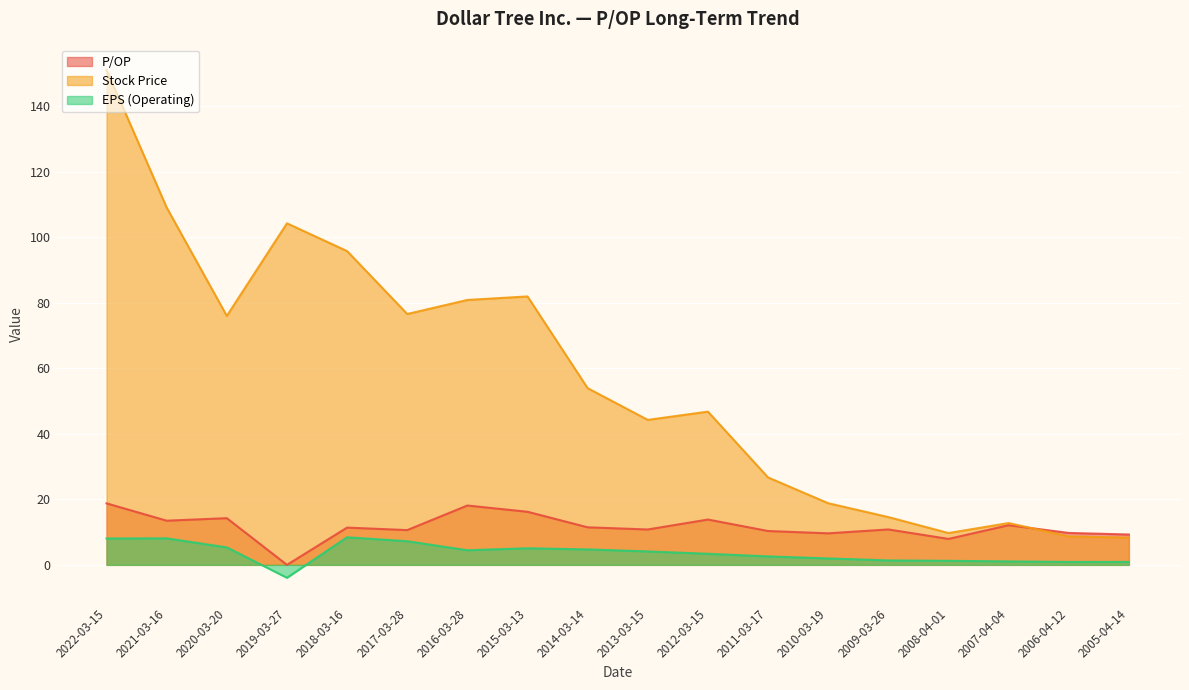

Reading right to left, what are all the values shown in this chart?

P/OP: 2005-04-14=9.3	2006-04-12=9.7	2007-04-04=12.1	2008-04-01=7.9	2009-03-26=10.8	2010-03-19=9.6	2011-03-17=10.3	2012-03-15=13.8	2013-03-15=10.8	2014-03-14=11.5	2015-03-13=16.2	2016-03-28=18.1	2017-03-28=10.6	2018-03-16=11.4	2019-03-27=0.0	2020-03-20=14.2	2021-03-16=13.5	2022-03-15=18.8
Stock Price: 2005-04-14=8.3	2006-04-12=8.7	2007-04-04=12.8	2008-04-01=9.7	2009-03-26=14.6	2010-03-19=18.8	2011-03-17=26.7	2012-03-15=46.8	2013-03-15=44.2	2014-03-14=53.9	2015-03-13=81.9	2016-03-28=80.8	2017-03-28=76.5	2018-03-16=95.8	2019-03-27=104.2	2020-03-20=76.0	2021-03-16=109.0	2022-03-15=151.1
EPS (Operating): 2005-04-14=0.9	2006-04-12=0.9	2007-04-04=1.1	2008-04-01=1.2	2009-03-26=1.4	2010-03-19=2.0	2011-03-17=2.6	2012-03-15=3.4	2013-03-15=4.1	2014-03-14=4.7	2015-03-13=5.1	2016-03-28=4.5	2017-03-28=7.2	2018-03-16=8.4	2019-03-27=-3.9	2020-03-20=5.3	2021-03-16=8.1	2022-03-15=8.1